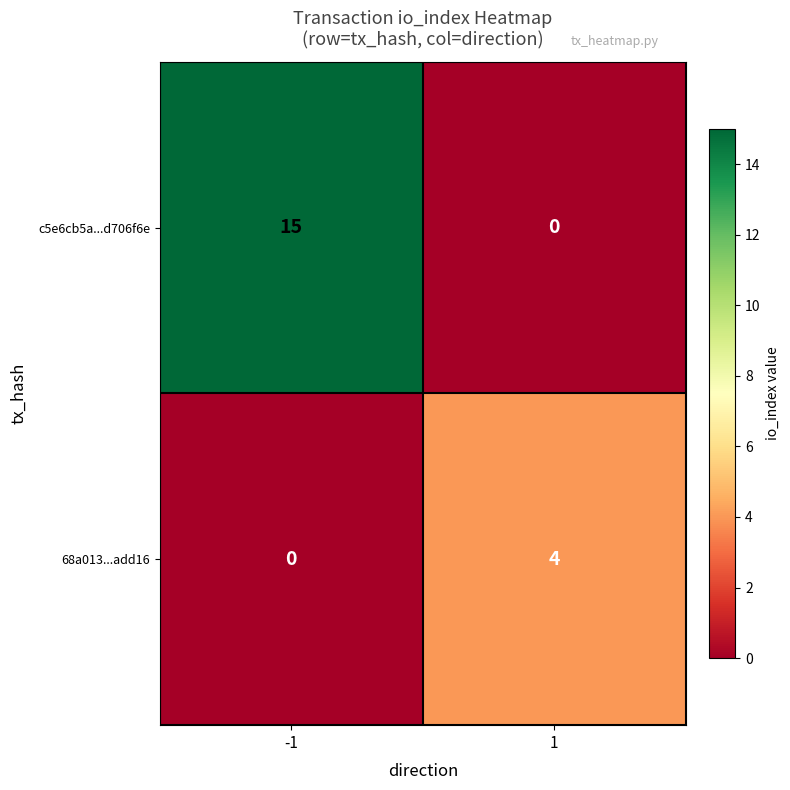

List the series in order of their overall mean, highest first.

c5e6cb5a...d706f6e, 68a013...add16